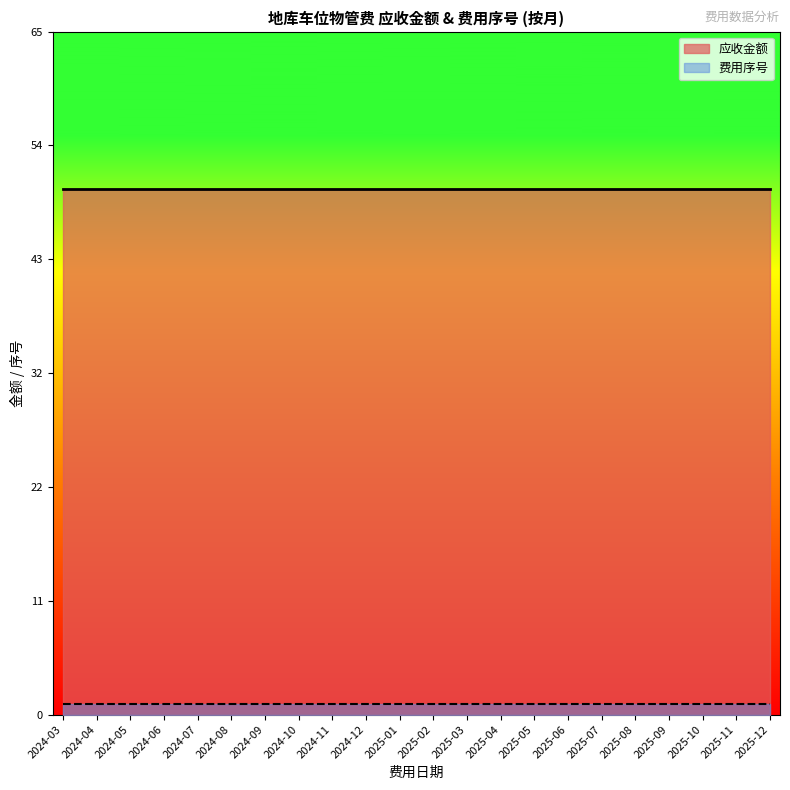

Count the number of data series in this chart.

2